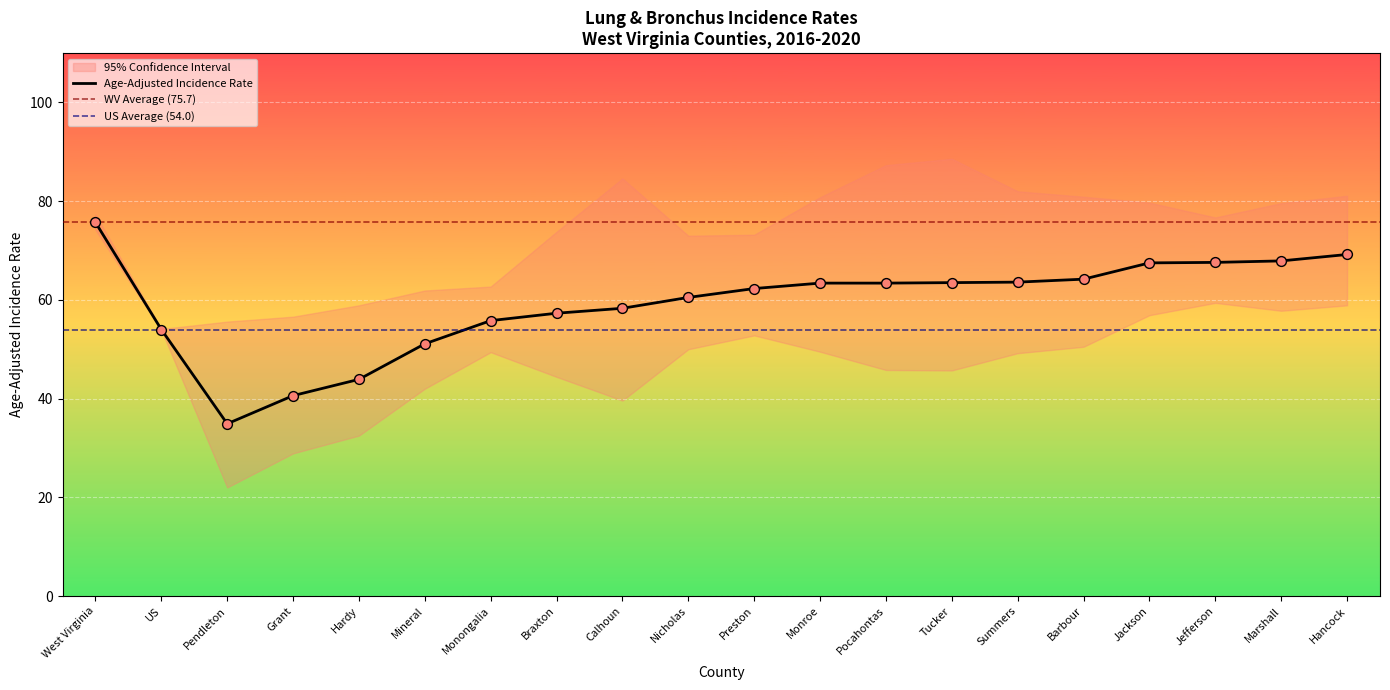

At how many categories does at least one series exceed 72?

14